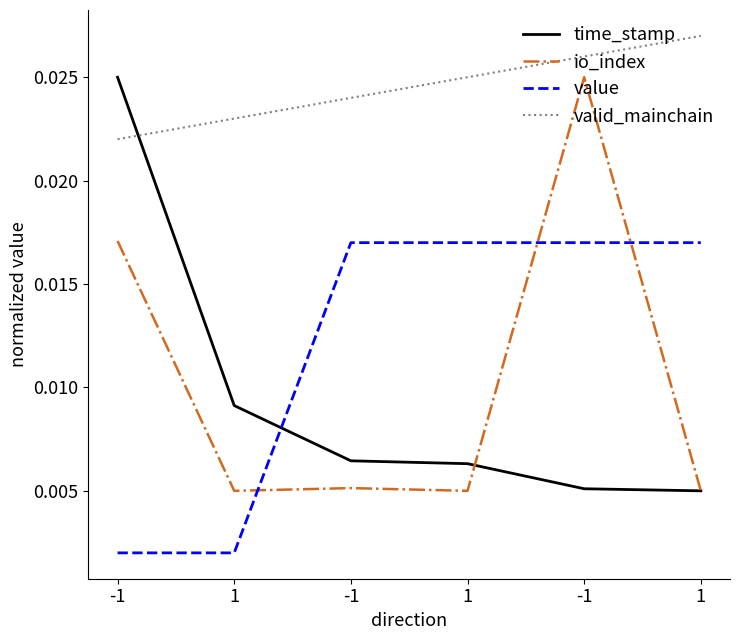

Reading left to right, extract all data points from this chart.

time_stamp: -1=0.0	1=0.0	-1=0.0	1=0.0	-1=0.0	1=0.0
io_index: -1=0.0	1=0.0	-1=0.0	1=0.0	-1=0.0	1=0.0
value: -1=0.0	1=0.0	-1=0.0	1=0.0	-1=0.0	1=0.0
valid_mainchain: -1=0.0	1=0.0	-1=0.0	1=0.0	-1=0.0	1=0.0